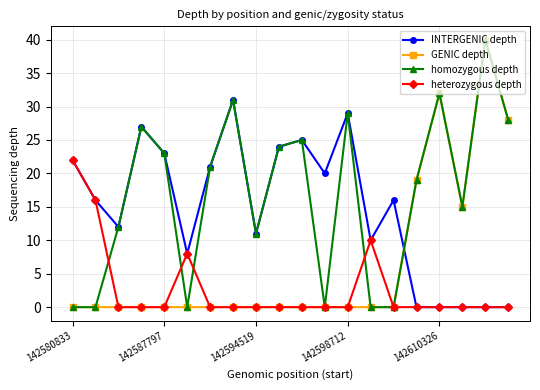

Which series has the largest total across all categories?

homozygous depth